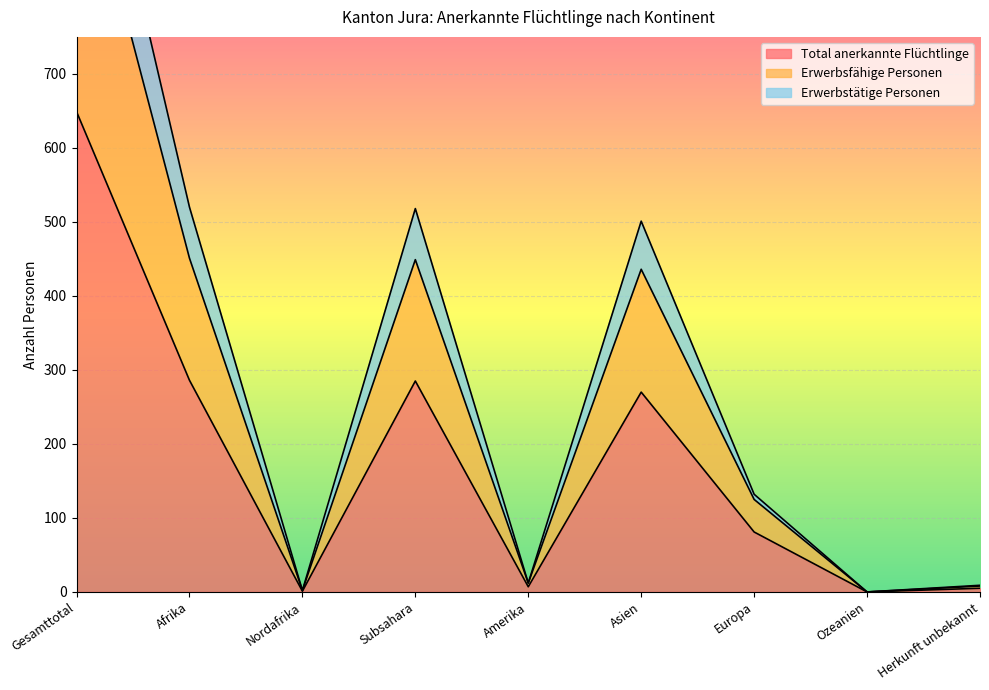

What is the label of the 3rd point from the right?

Europa